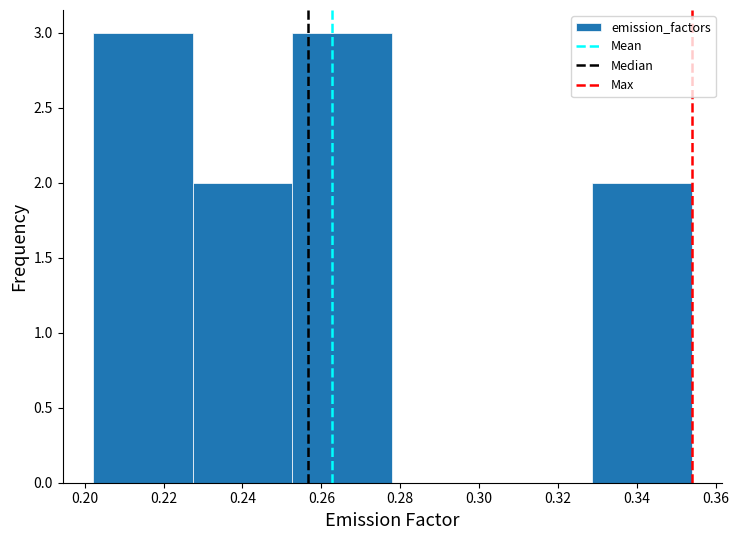

What is the height of the bar covering 0.228 to 0.252 on the x-axis? Neither the bar edges nor the heights are printed on the chart, so give them approximately, as read against the axes.

2